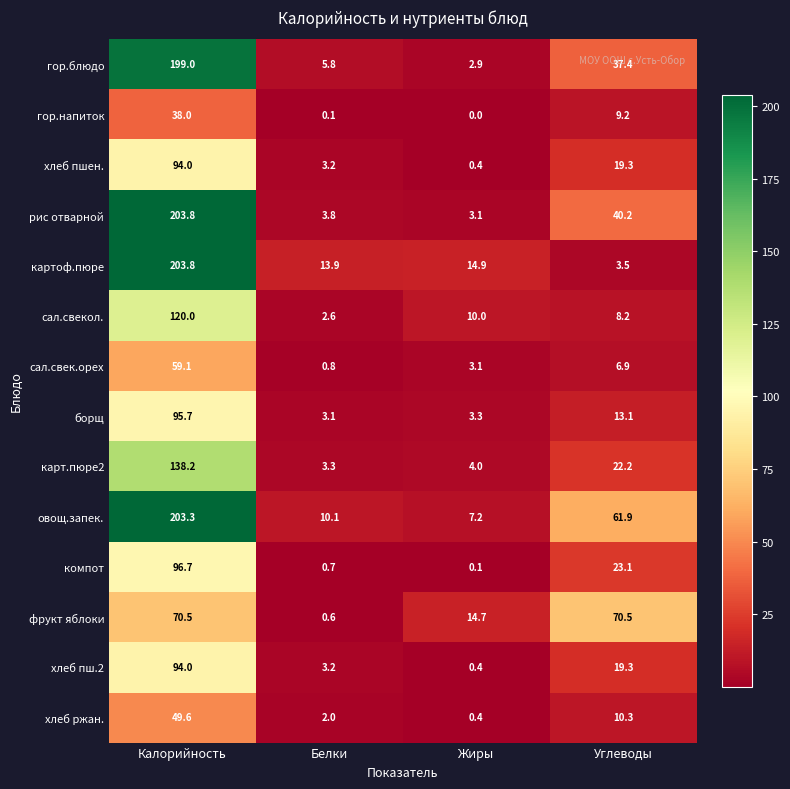

What is the difference between the second highest and second lowest values in the компот series?

22.4